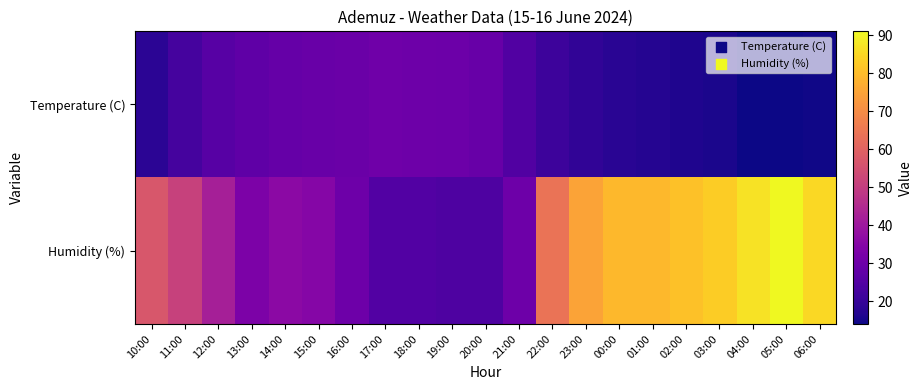

Which series has the largest total across all categories?

Humidity (%)